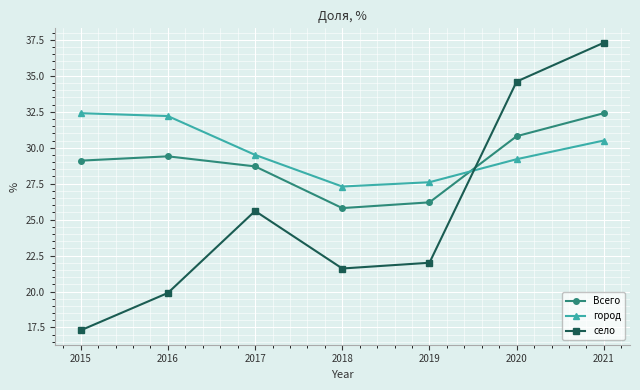

What is the smallest value displayed?

17.3